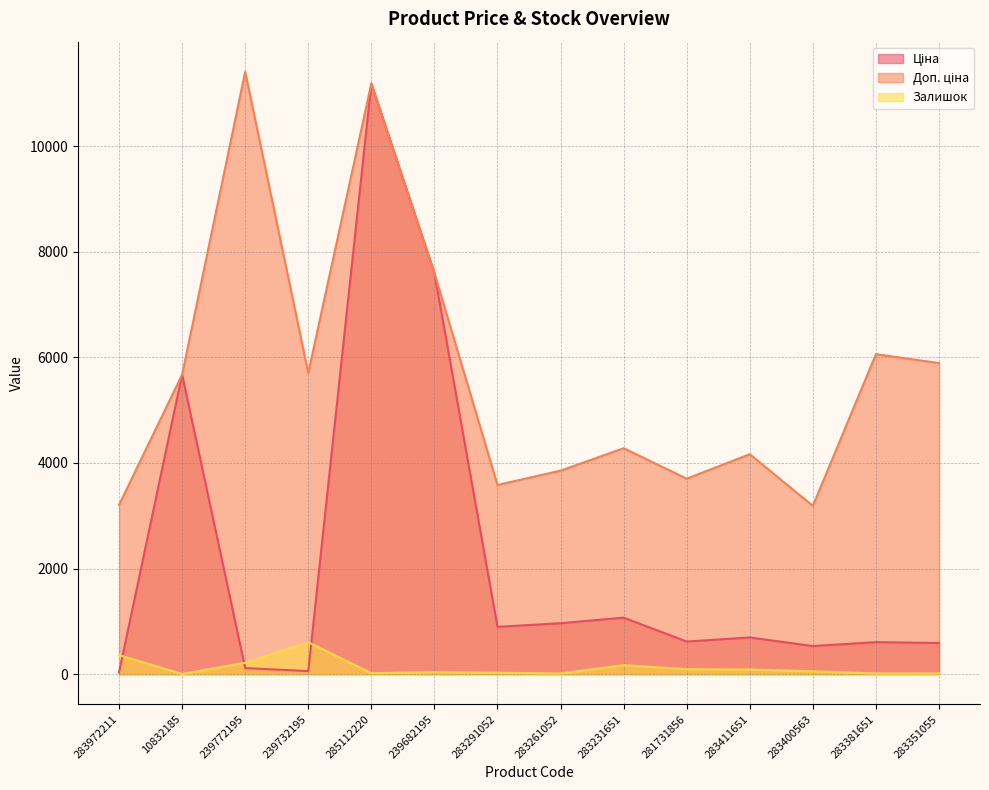

How many lines are shown in the chart?

3